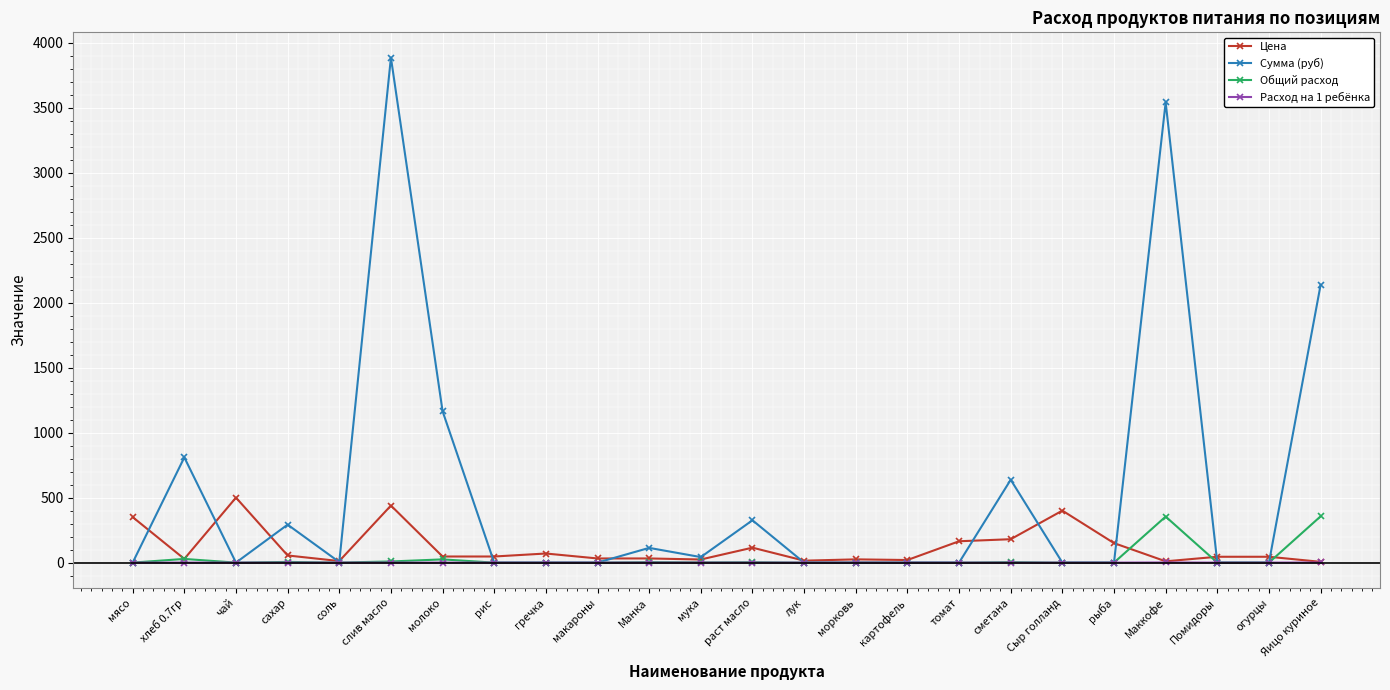

What is the difference between the second highest and minimum values in the Расход на 1 ребёнка series?

1.0